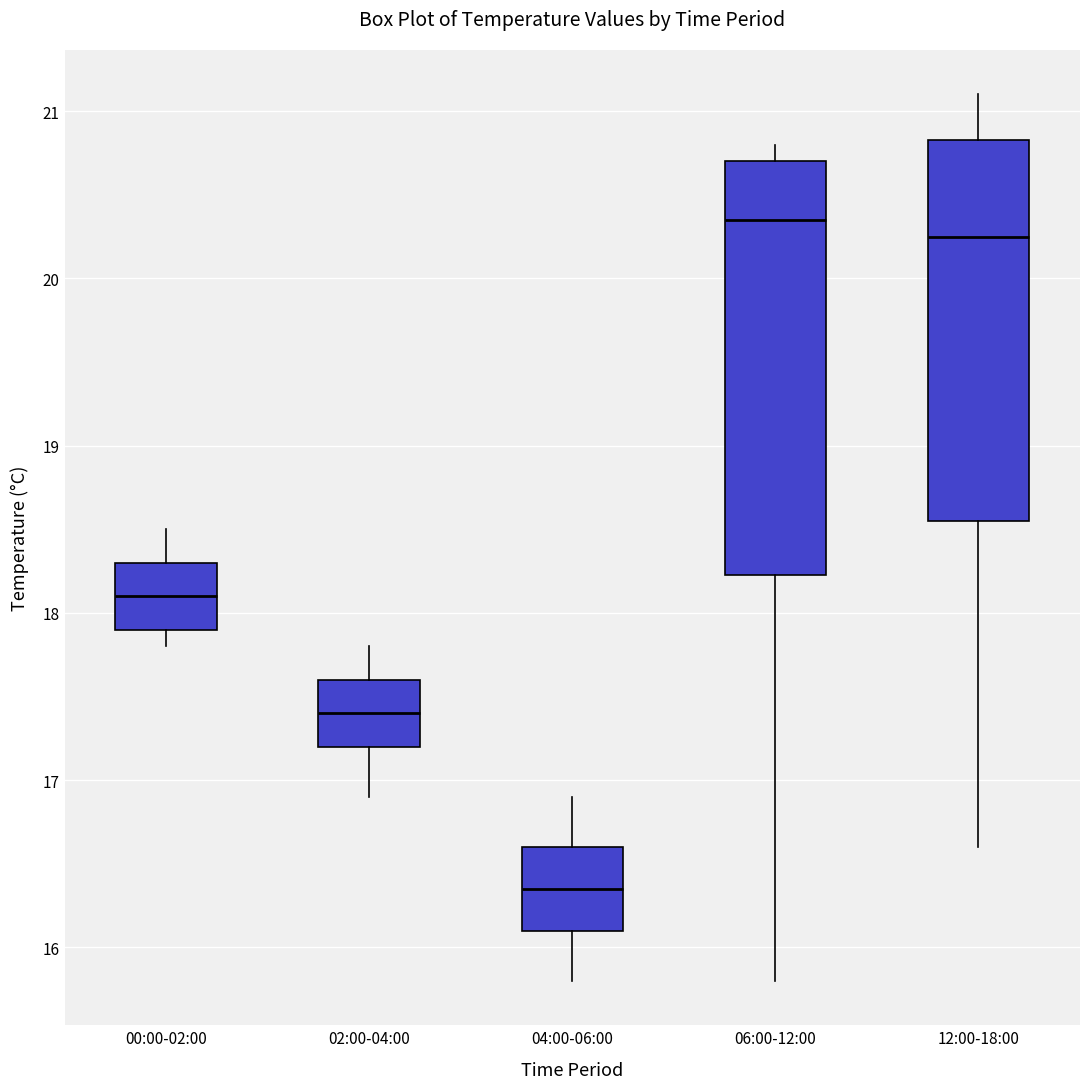

Which box has the highest median line?

06:00-12:00